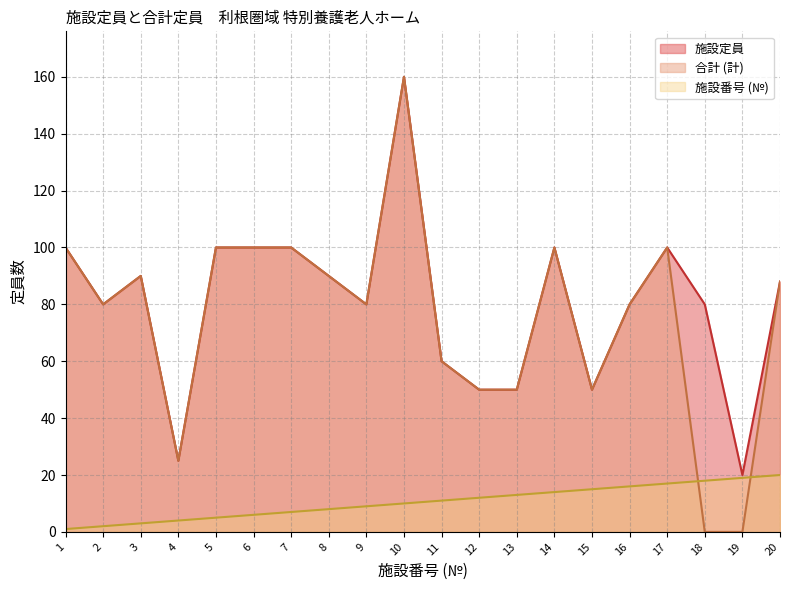

Rank the series at 1 from highest to lowest value.

施設定員, 合計 (計), 施設番号 (№)